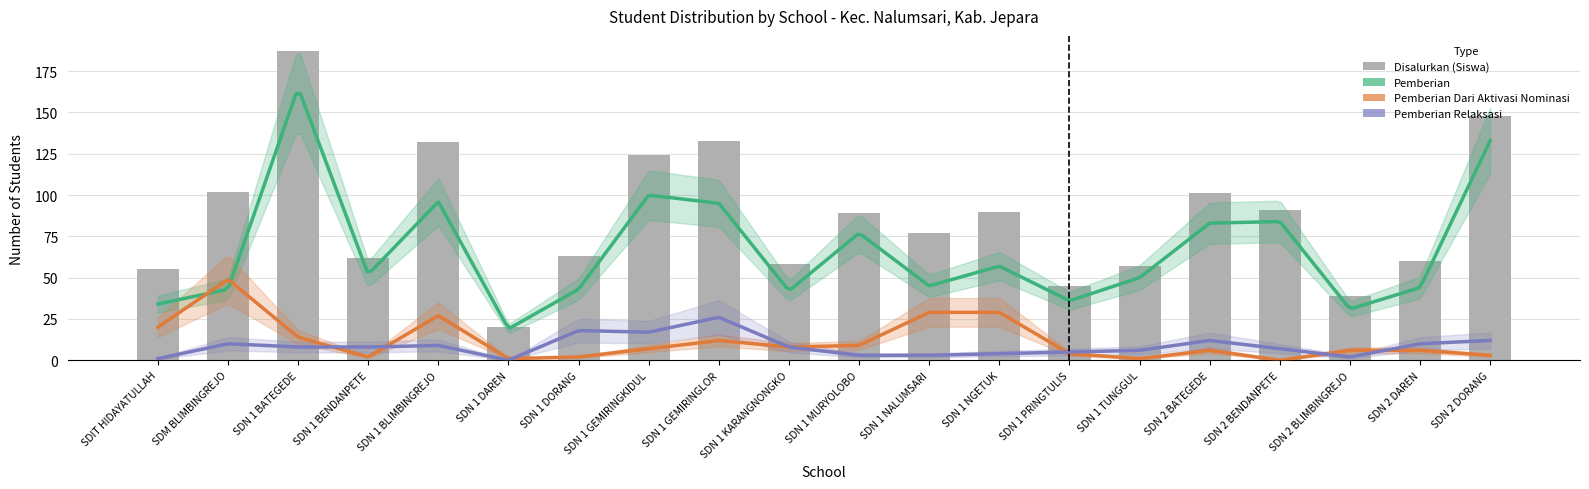

What is the value of the Pemberian Dari Aktivasi Nominasi bar at the 11th from the left?

9